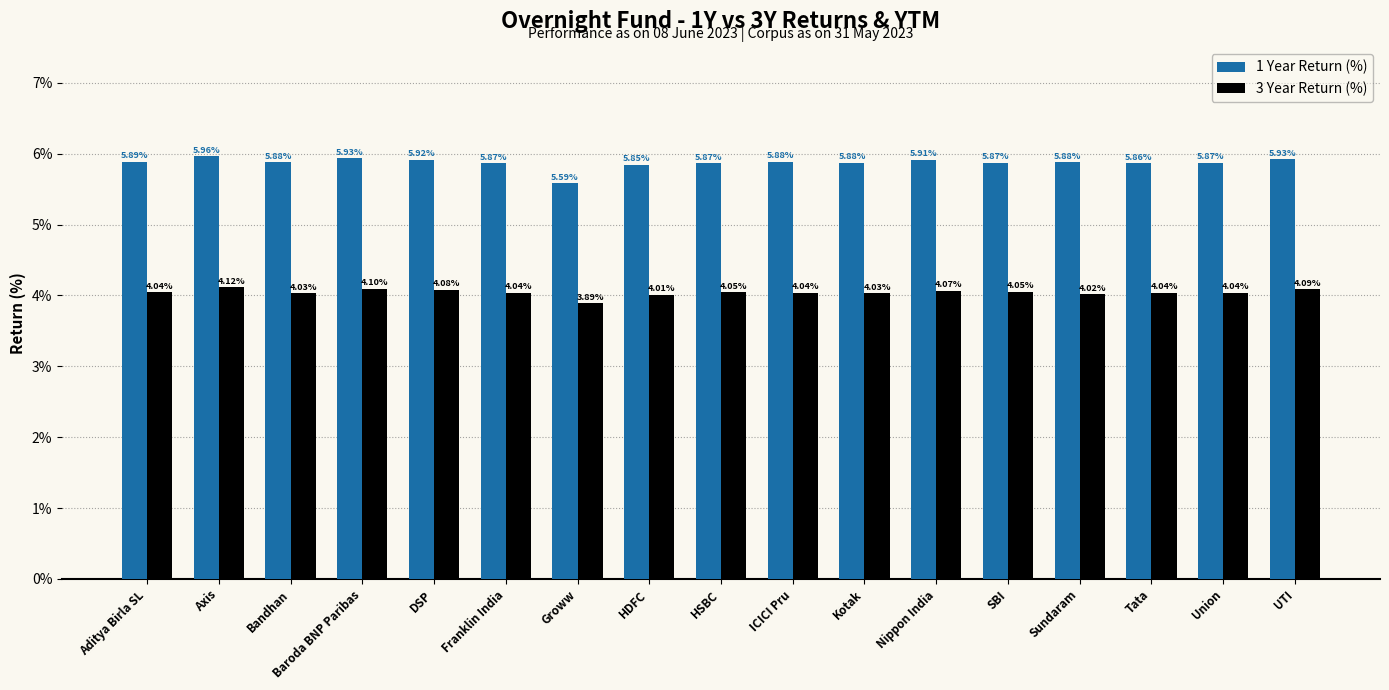

At which label is 3 Year Return (%) closest to 4?

HDFC